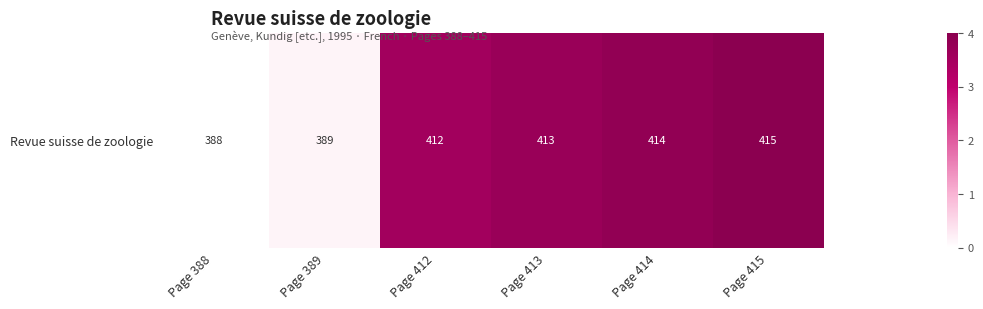

What is the average value?

2.5